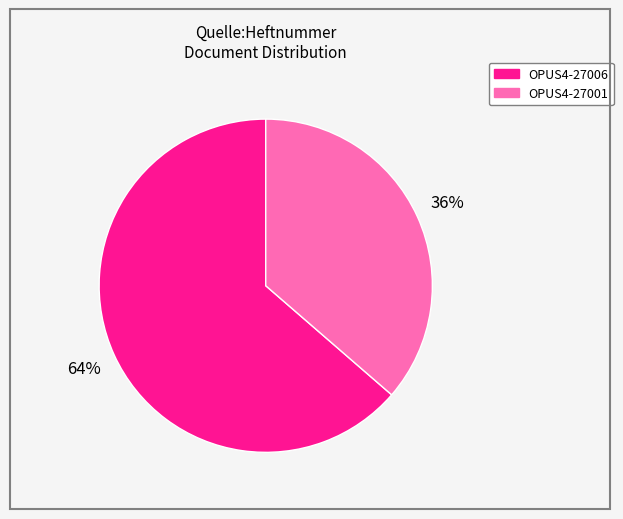

Approximately how many times larger is the value at OPUS4-27001 compared to OPUS4-27006?

0.6